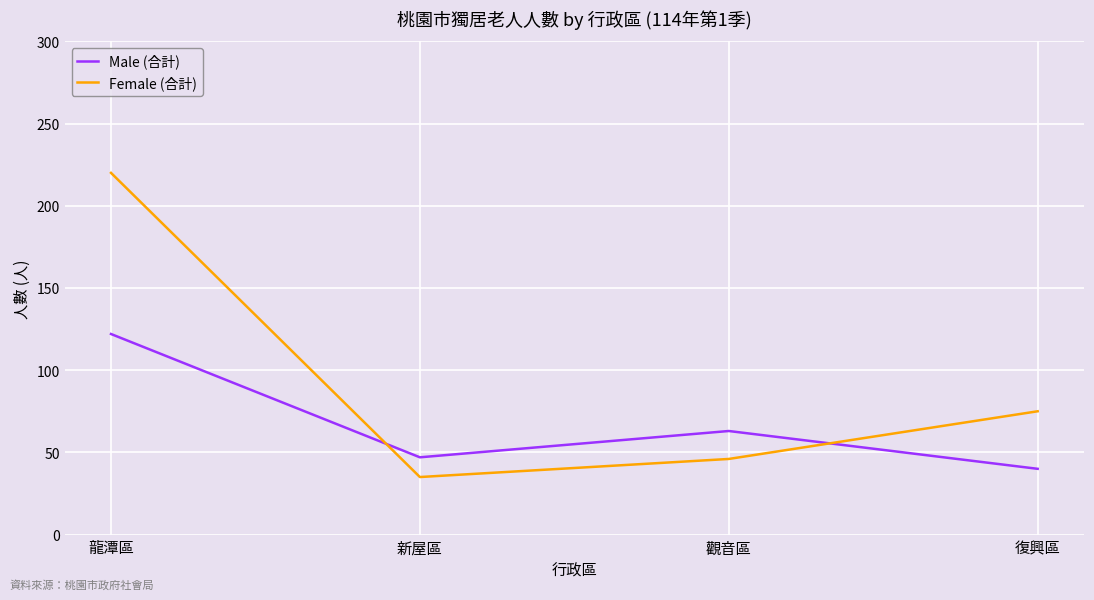

List the labels in order of Male (合計) value, largest first.

龍潭區, 觀音區, 新屋區, 復興區